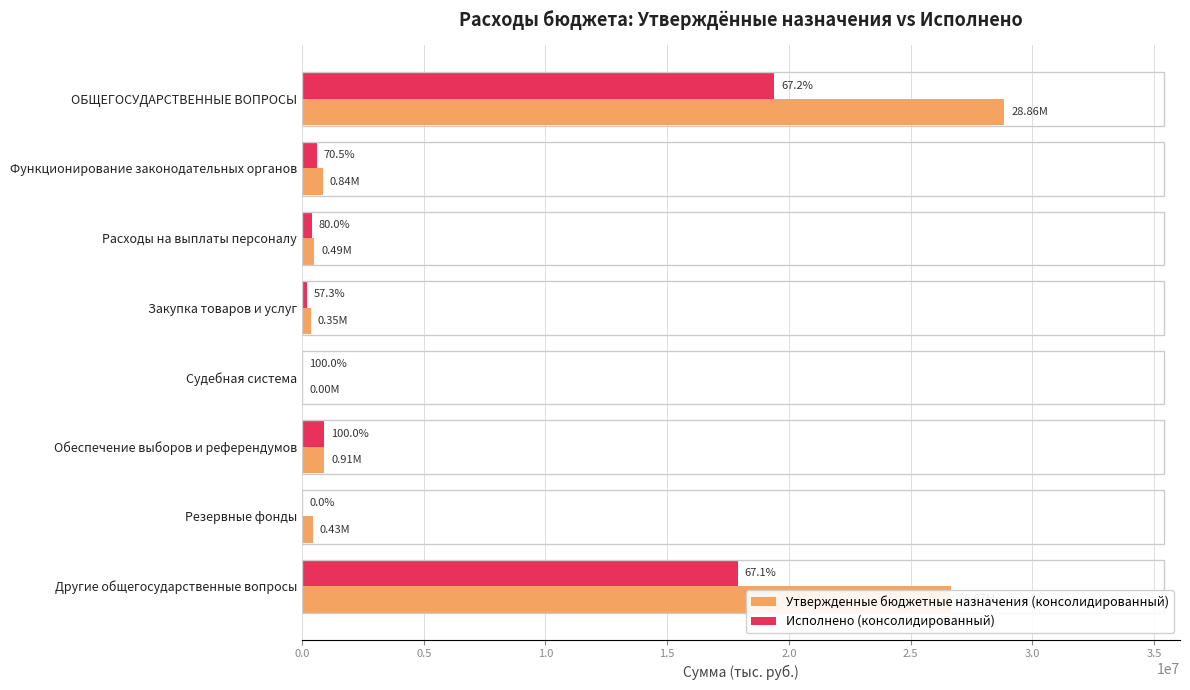

Which series has the largest total across all categories?

Утвержденные бюджетные назначения (консолидированный)